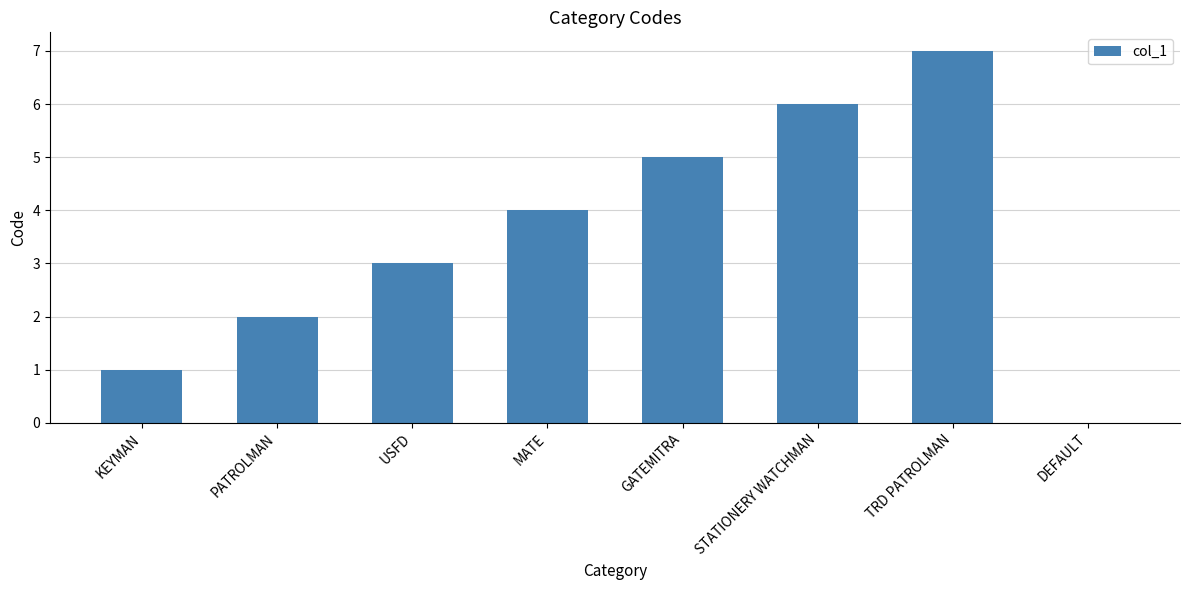

The chart shows a value of 1 at KEYMAN. True or false?

True